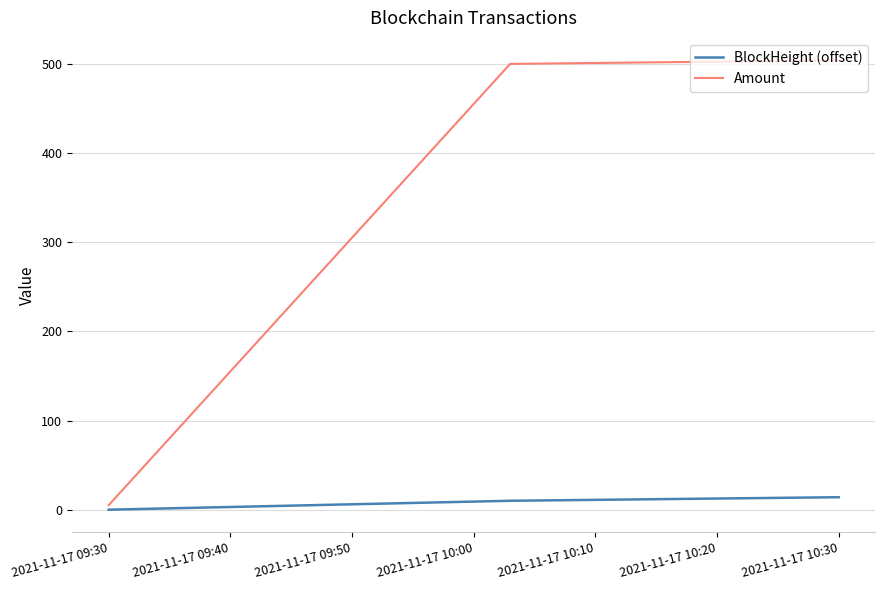

How many distinct data groups are displayed?

2